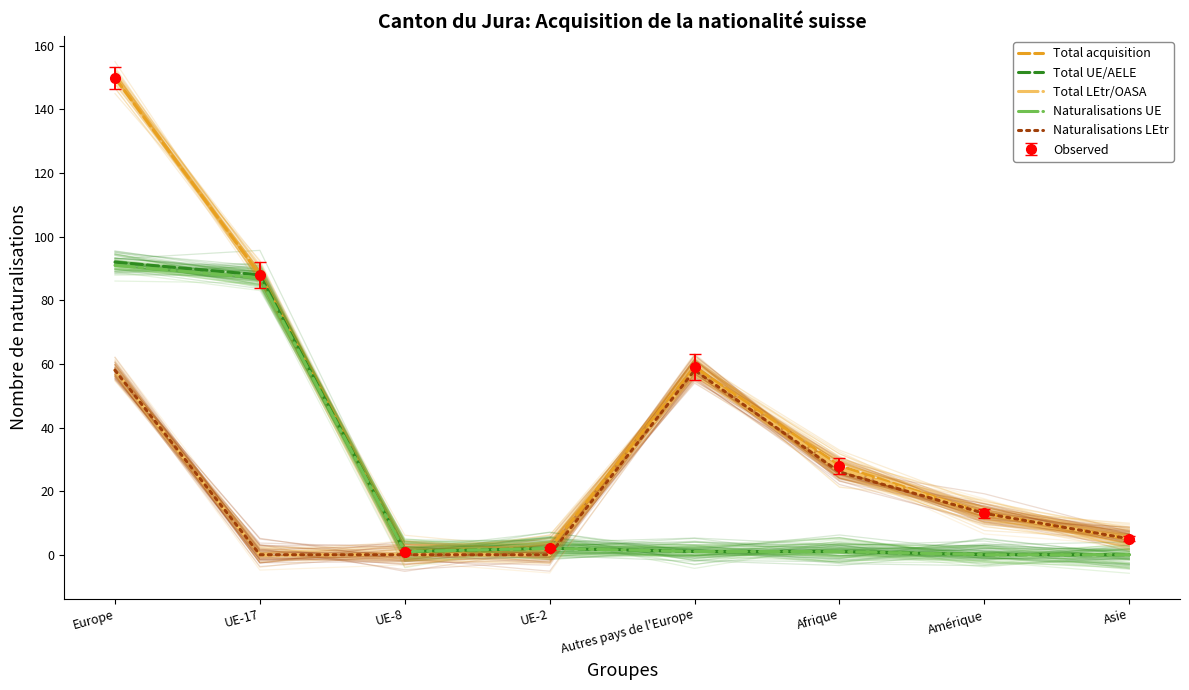

What is the maximum value shown in the chart?

150